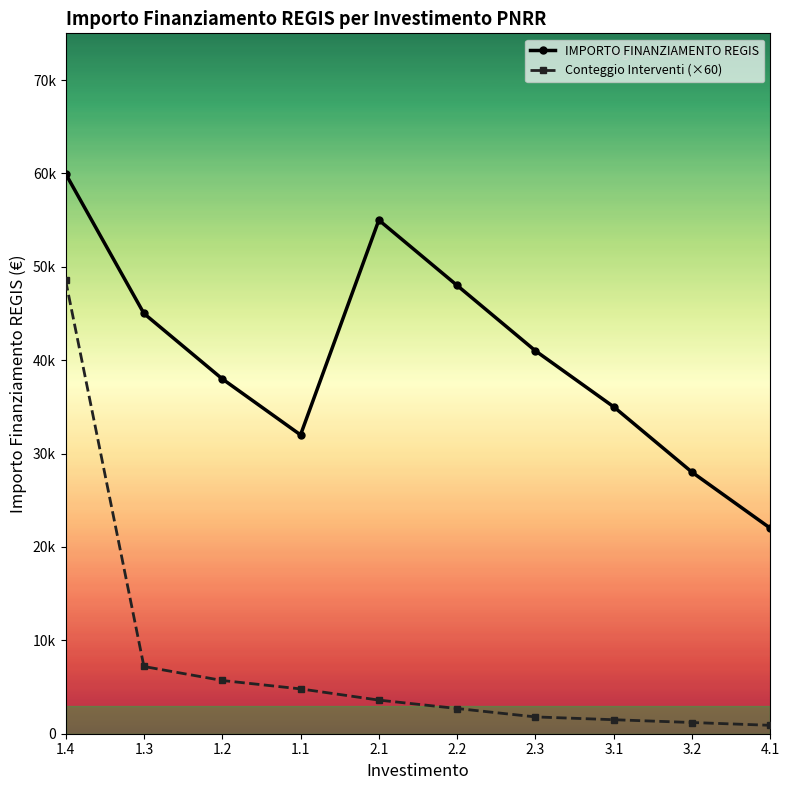

Read the IMPORTO FINANZIAMENTO REGIS value at 2.3, to the nearest 100.

41000